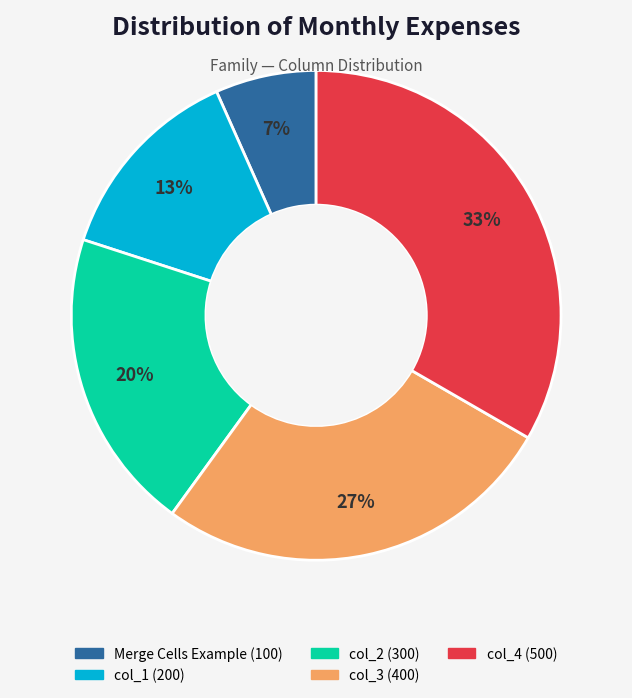

Between col_4 and Merge Cells Example, which is larger?

col_4